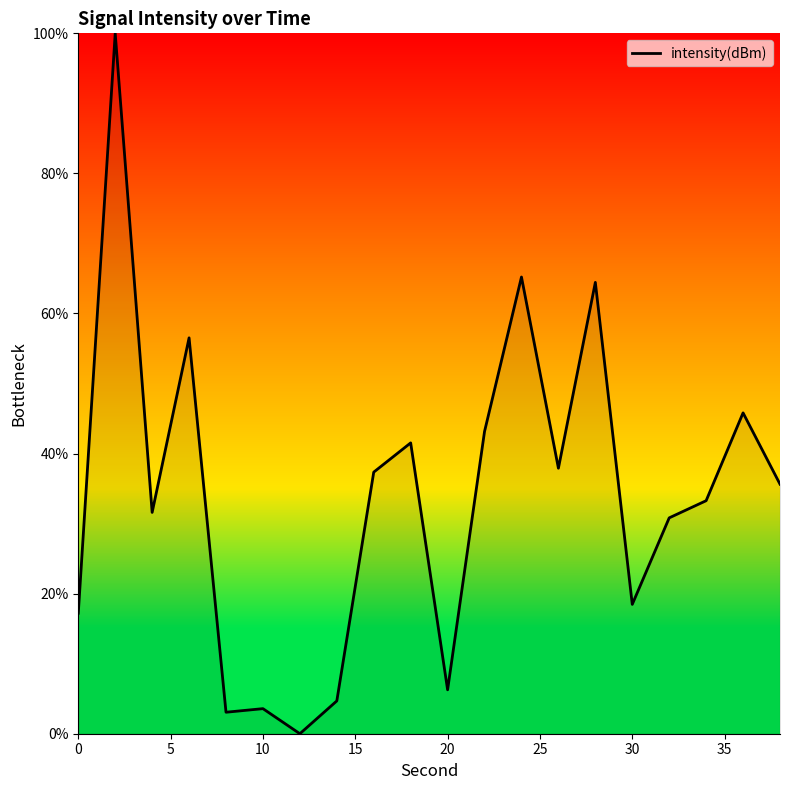

What is the greatest value displayed?

100.0